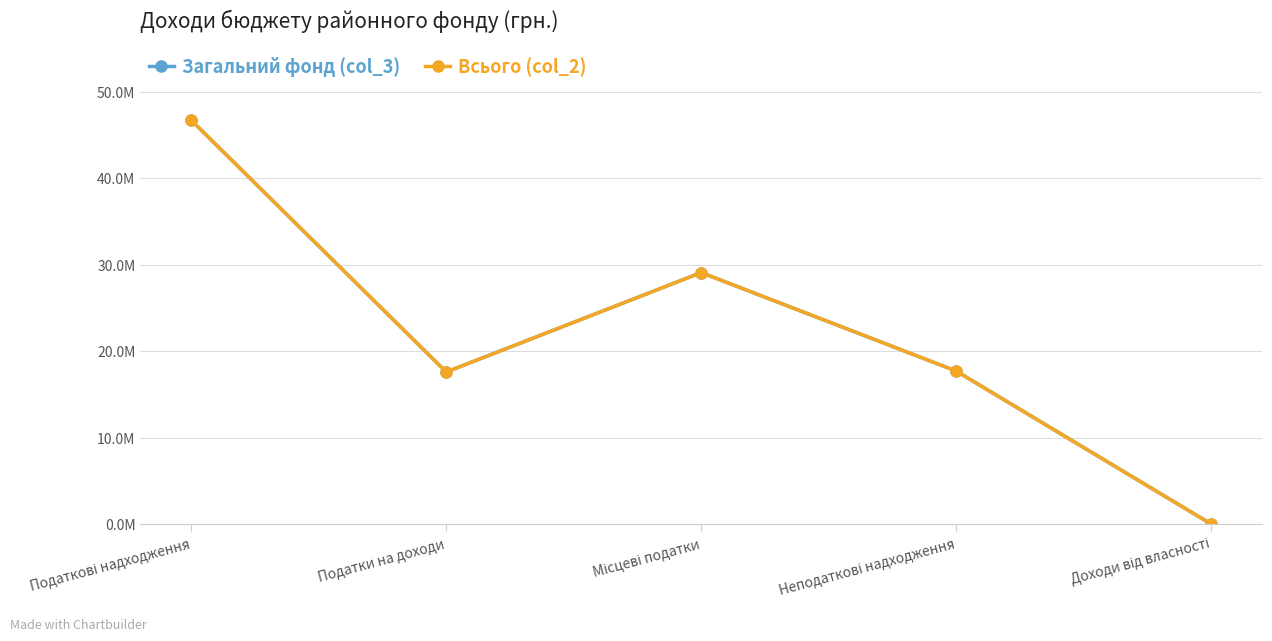

True or false: Загальний фонд (col_3) has more than 2 points higher than both neighbors.

False